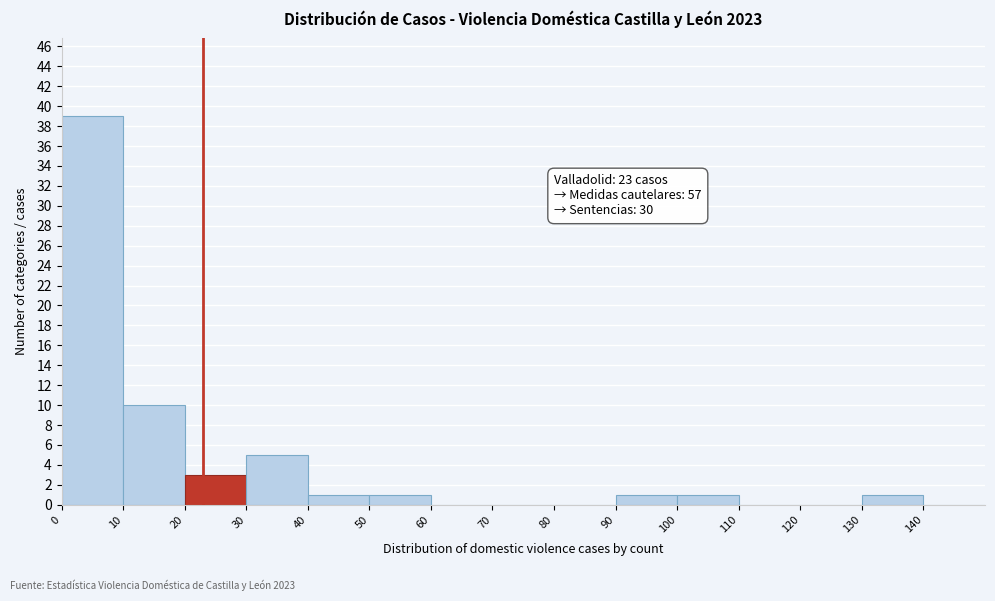

Over which range of the x-axis is the bar tallest?

0 to 10